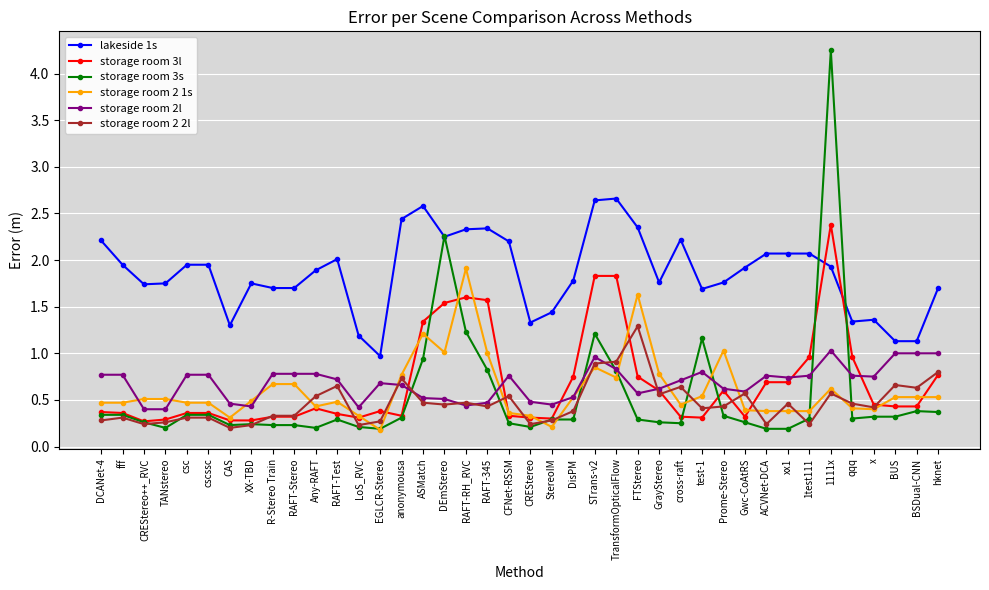

Which series has the largest total across all categories?

lakeside 1s